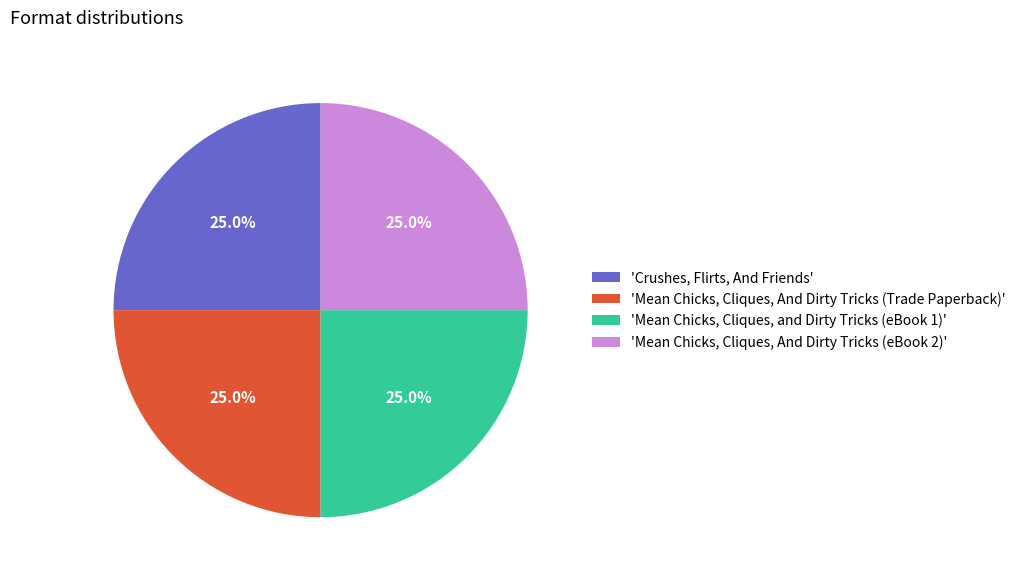

What portion of the pie excludes 'Mean Chicks, Cliques, and Dirty Tricks (eBook 1)'?

75.0%